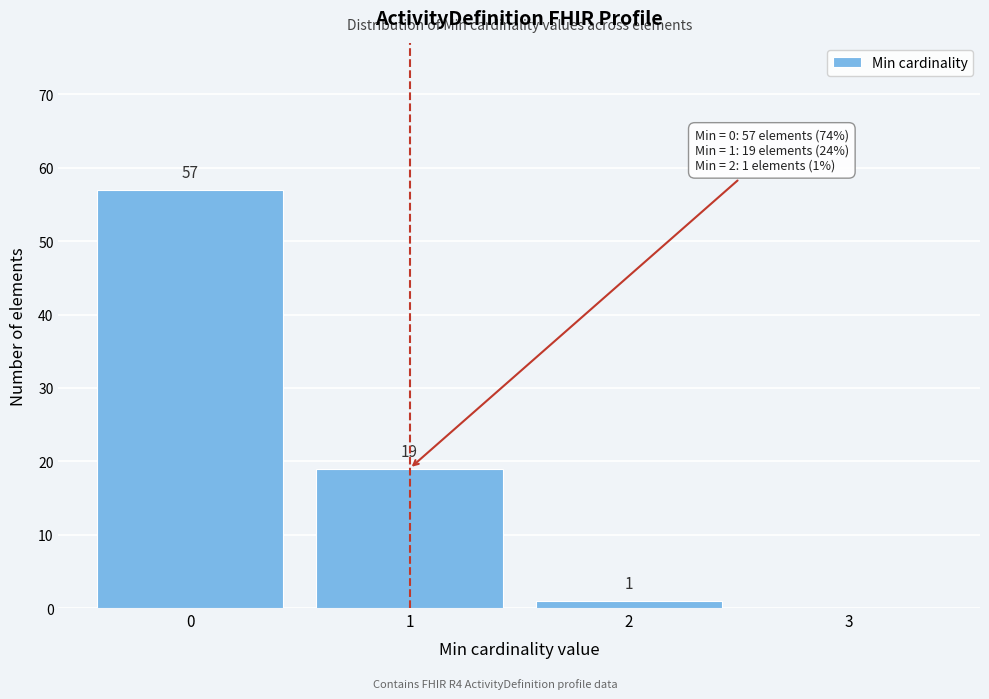

Reading right to left, transcribe all the data shown in this chart.

3=0	2=1	1=19	0=57